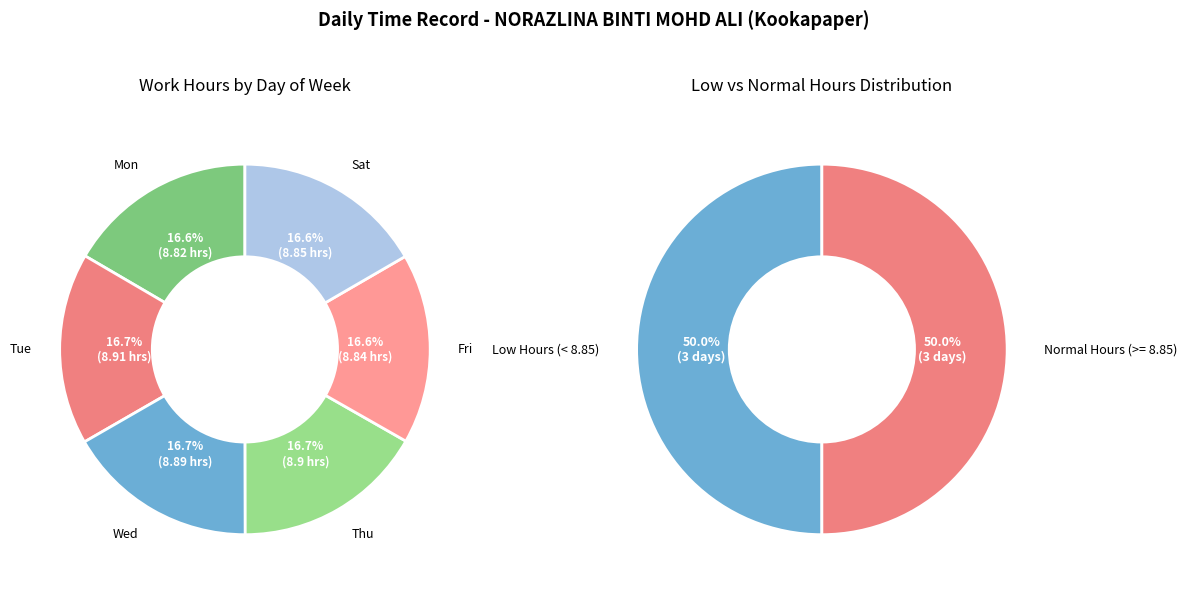

To the nearest percent, what portion does Thu represent?

17%